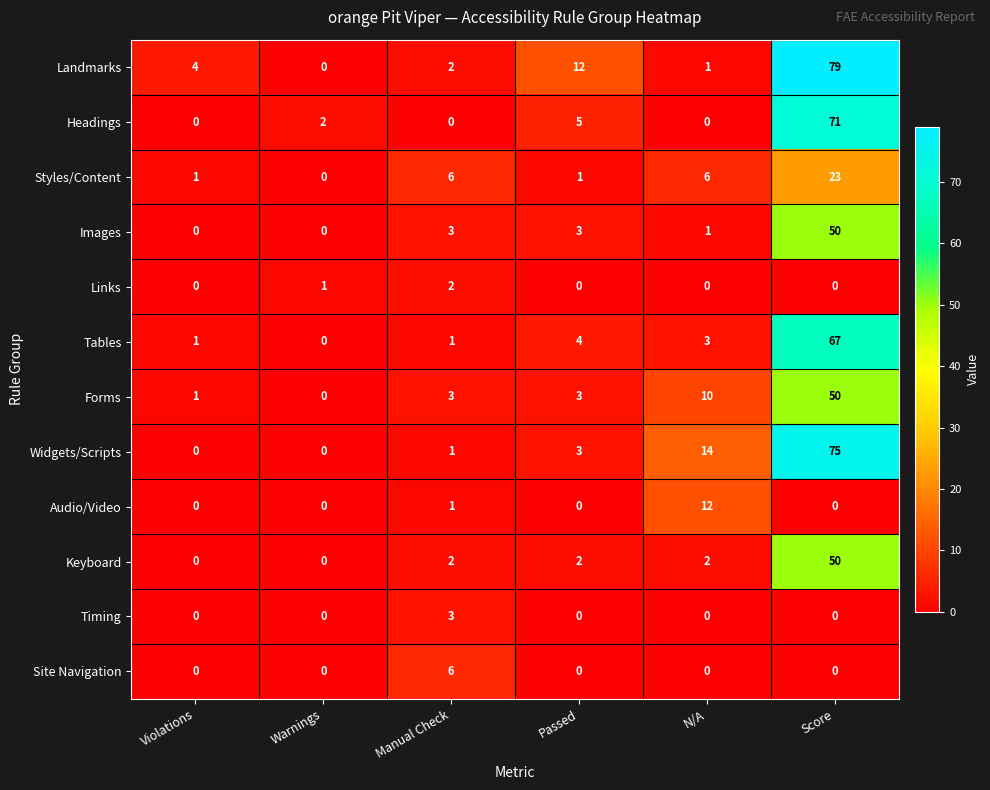

How many data points does each series have?

6